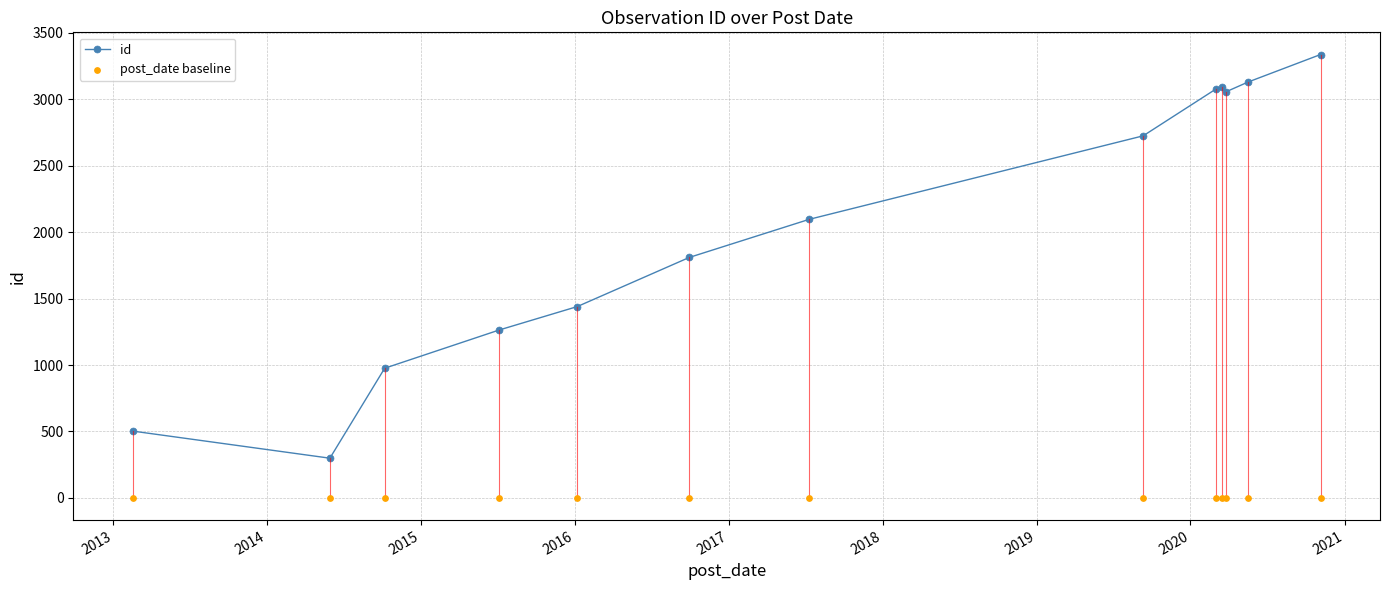

Which series has the largest Y range (max minus min)?

id